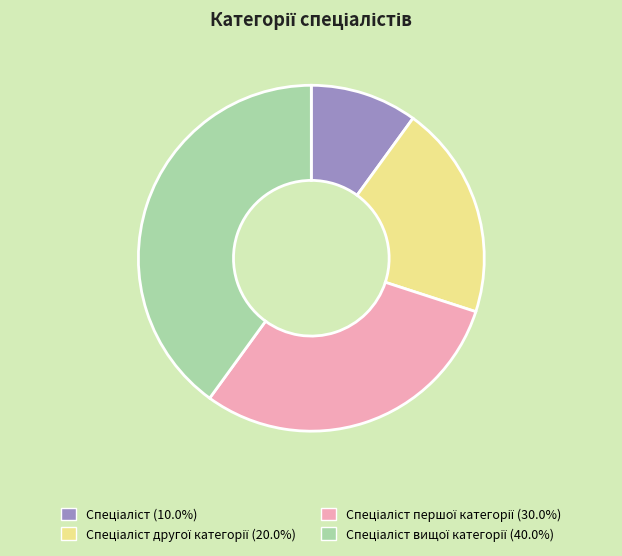

Is there any slice that represents more than half of the pie?

No